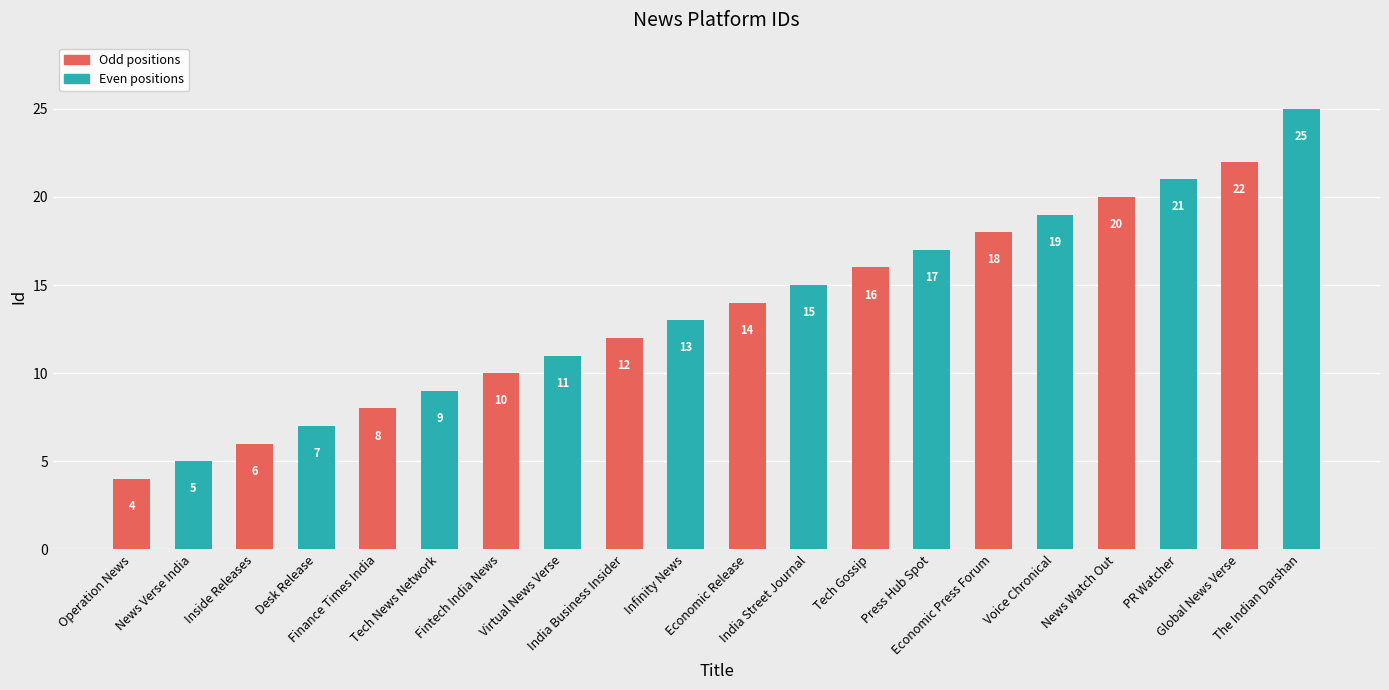

What is the minimum value shown in the chart?

4